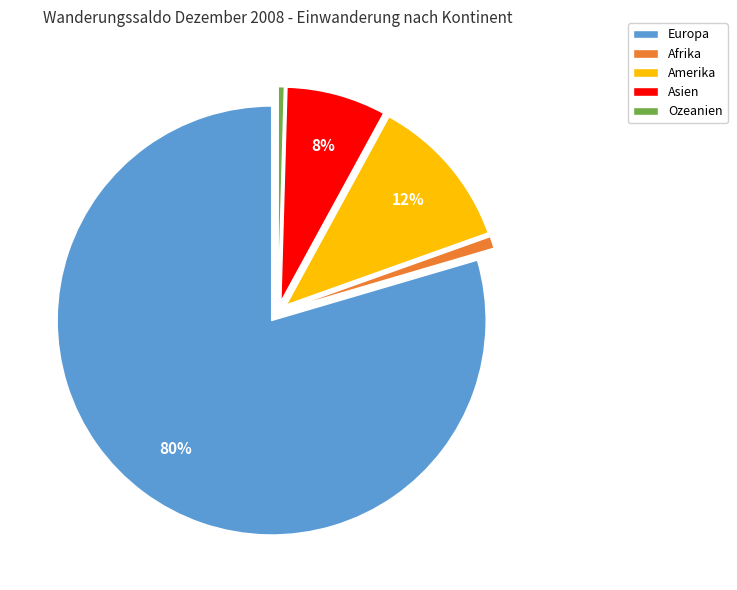

To the nearest percent, what is the average slice percentage?

20%